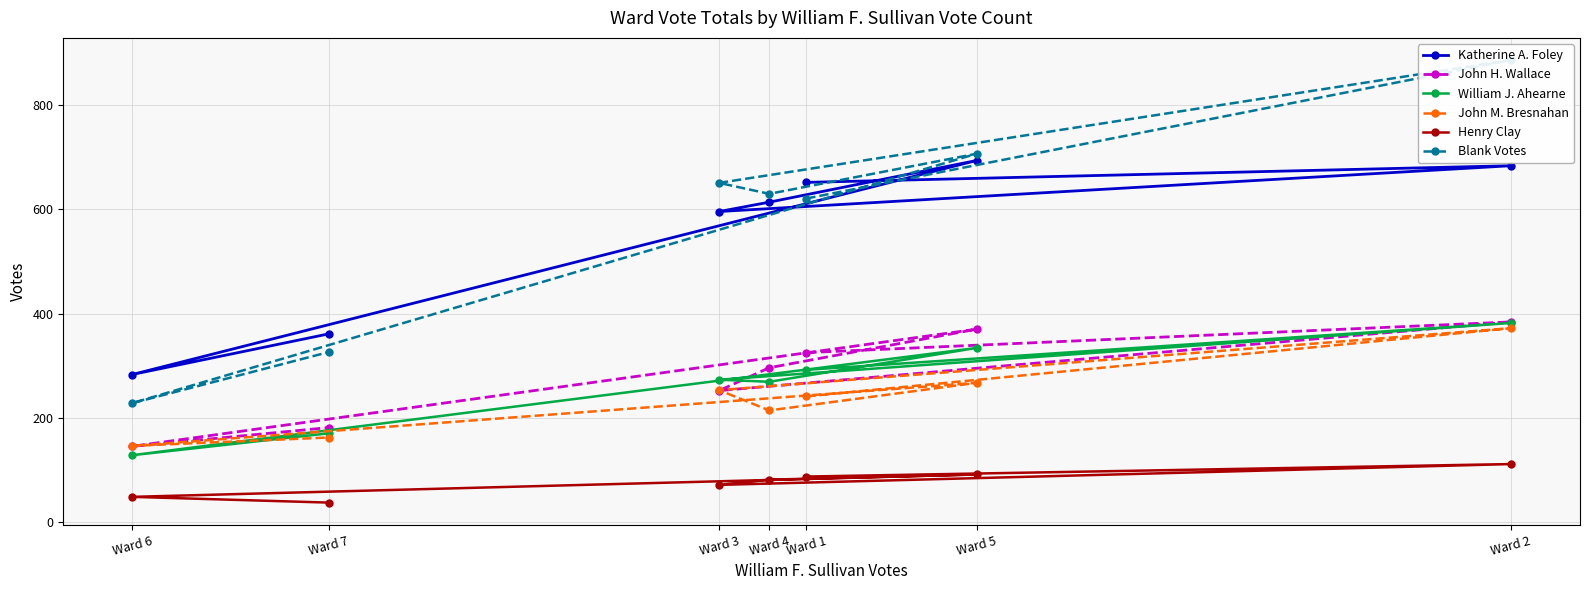

What is the average value of the John H. Wallace series?

279